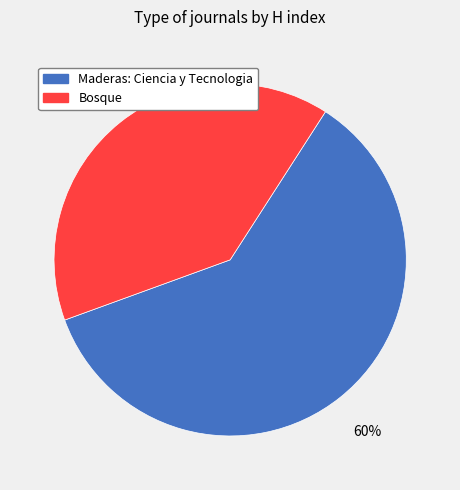

What percentage is the Maderas: Ciencia y Tecnologia slice, to the nearest percent?

60%